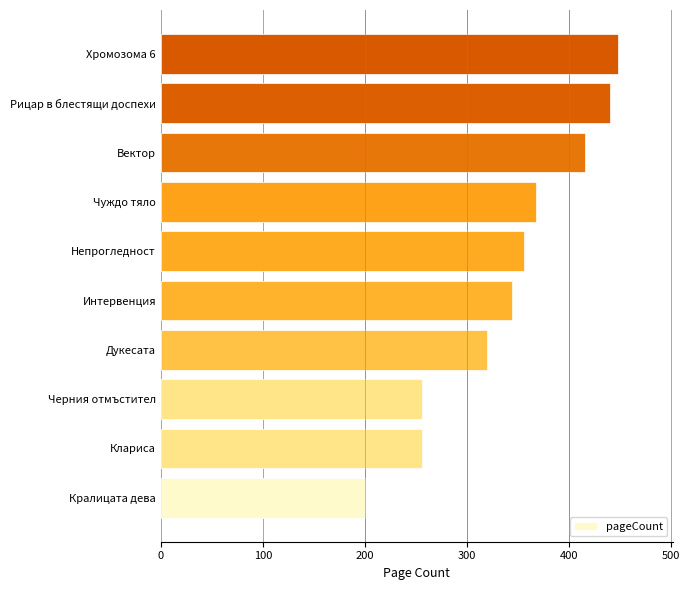

Reading bottom to top, list all the values displayed in this chart.

200	256	256	320	344	356	368	416	440	448